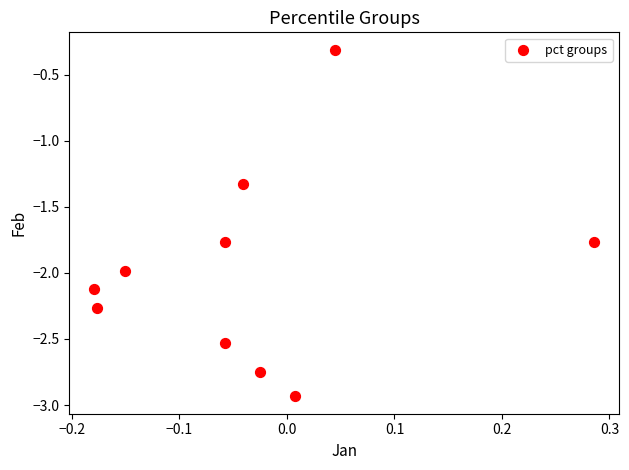

What Y value in the scatter plot is closest to -1?

-1.3